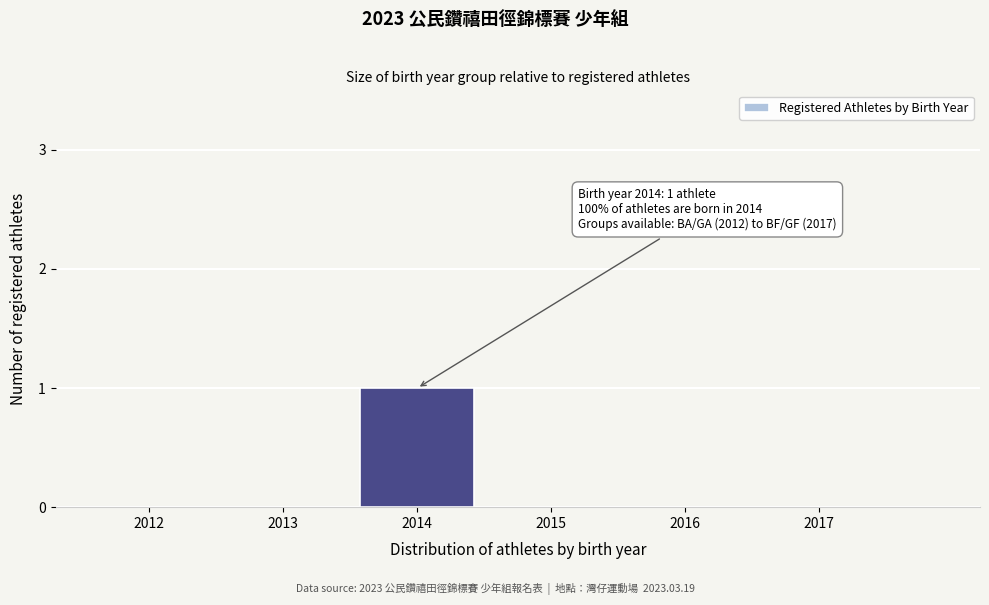

Reading right to left, transcribe all the data shown in this chart.

2017=0	2016=0	2015=0	2014=1	2013=0	2012=0